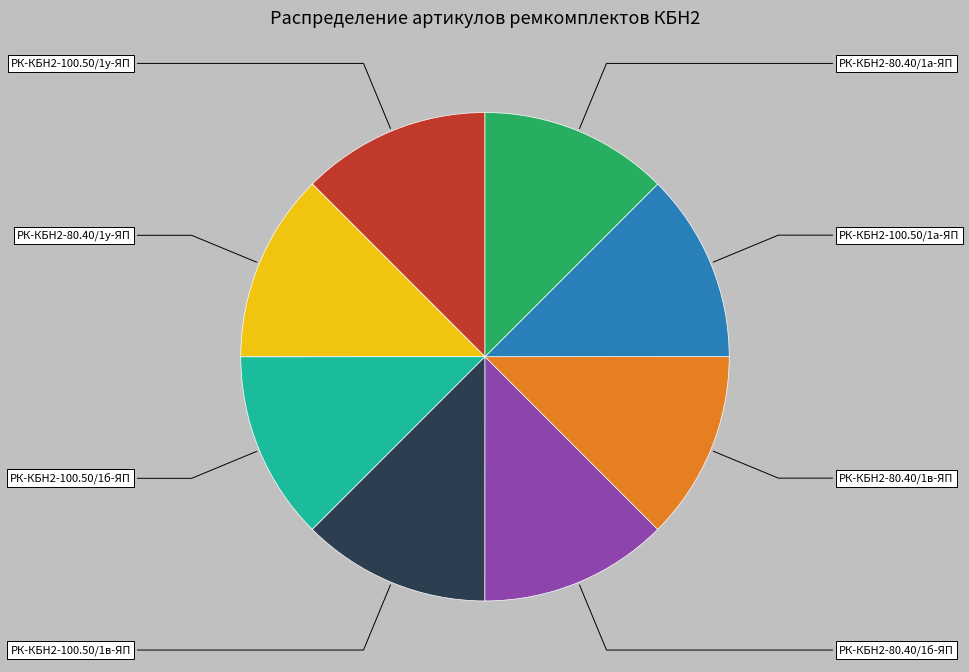

What is the ratio of the value at РК-КБН2-80.40/1у-ЯП to the value at РК-КБН2-80.40/1в-ЯП?

1.0